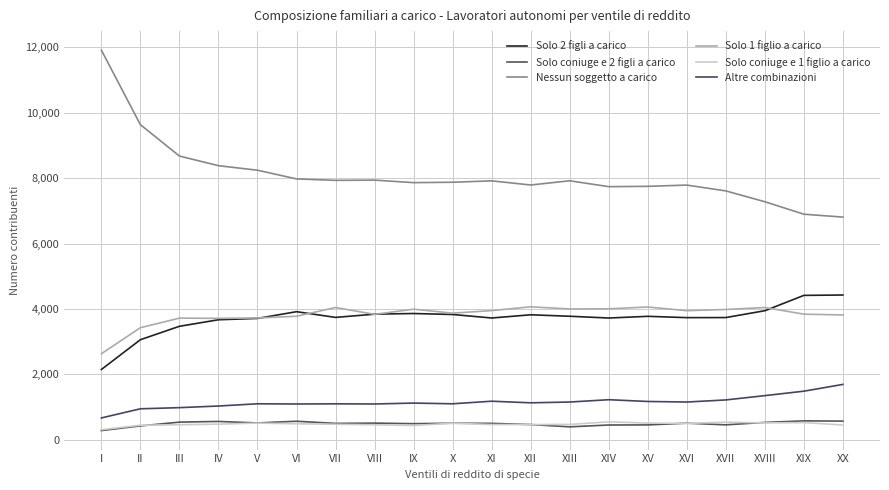

True or false: Nessun soggetto a carico and Solo coniuge e 2 figli a carico cross at least once.

False